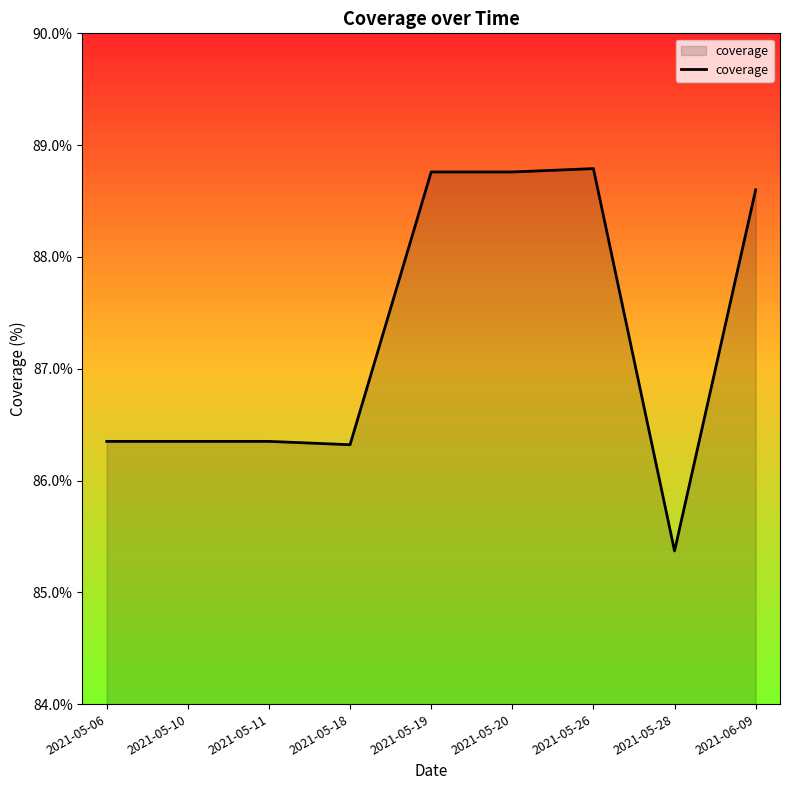

True or false: the data shows 121.9 at 2021-05-28.

False